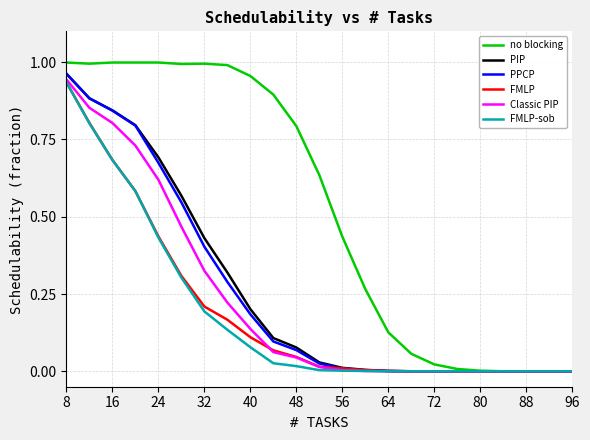

What are all the series names shown in the legend?

no blocking, PIP, PPCP, FMLP, Classic PIP, FMLP-sob